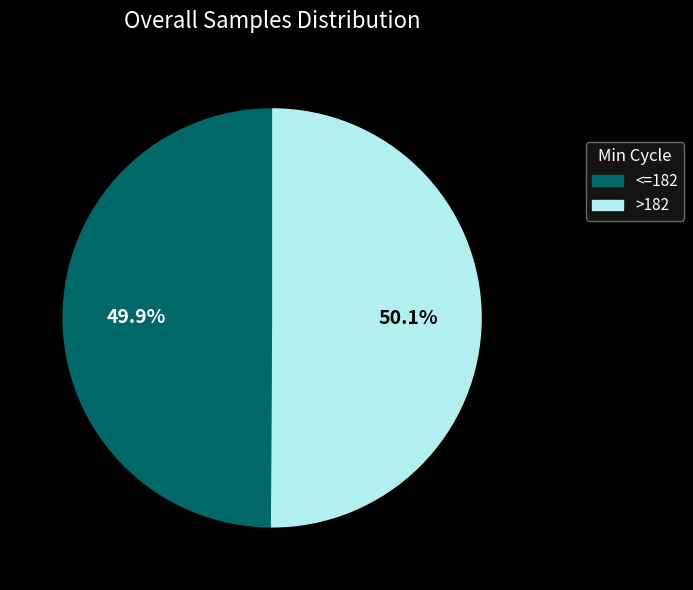

Is there any slice that represents more than half of the pie?

Yes